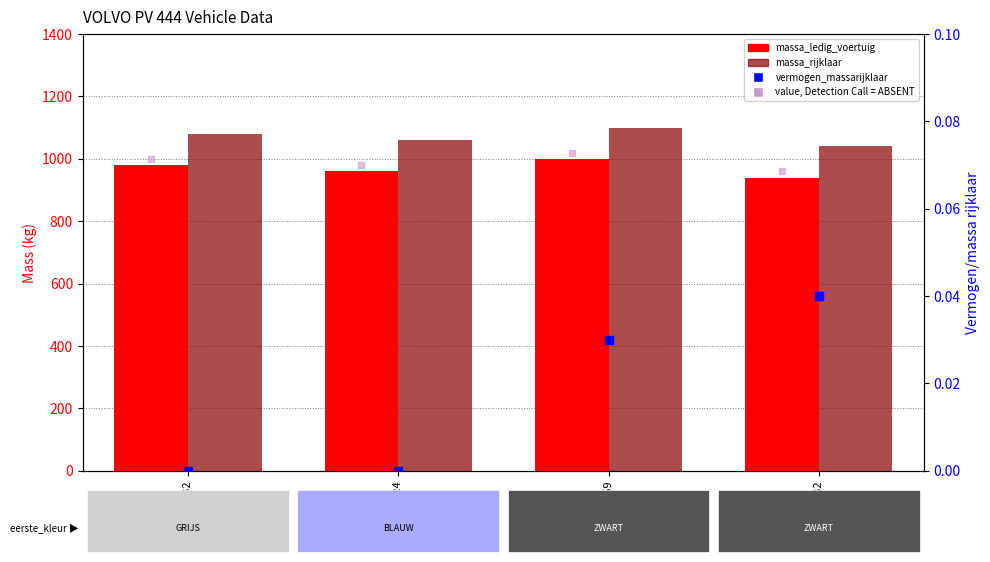

Which series reaches the minimum Y coordinate?

vermogen_massarijklaar